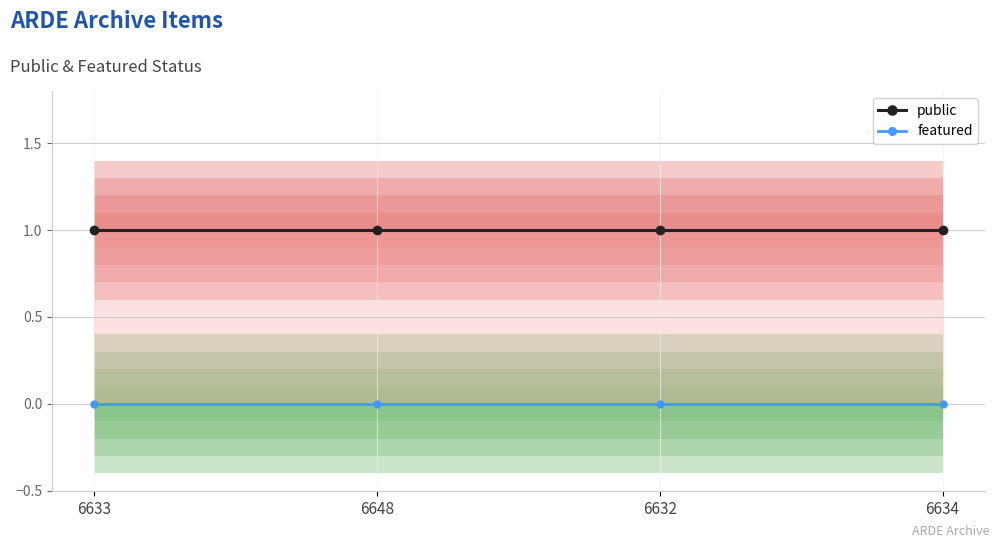

Which has a higher value, 6632 or 6648?

6632